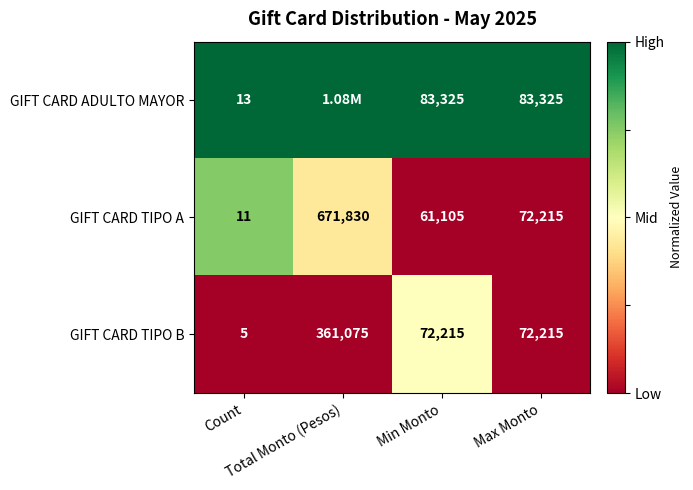

What is the total value across all series at Max Monto?

227755